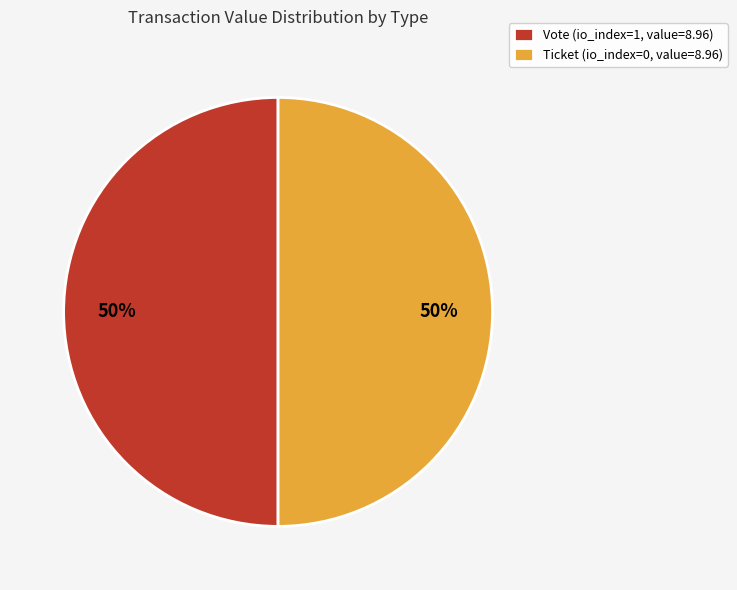

Approximately how many times larger is the value at Vote (io_index=1, value=8.96) compared to Ticket (io_index=0, value=8.96)?

1.0